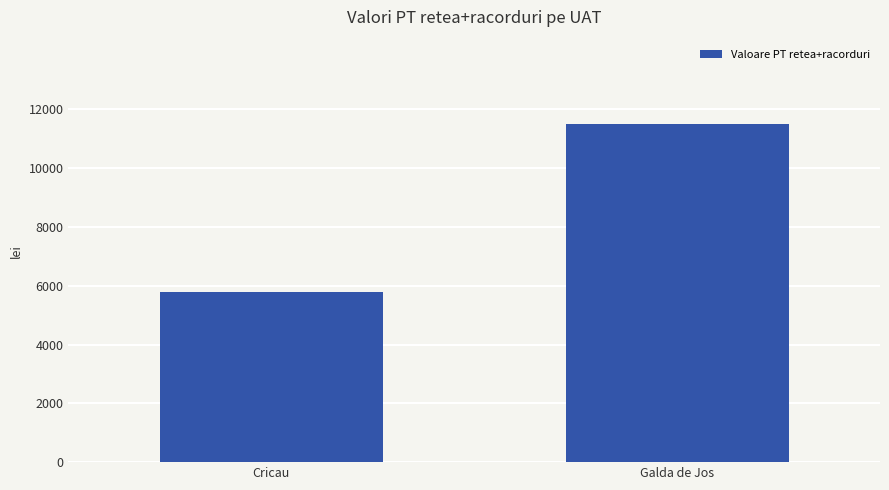

What value does the data have at Cricau, to the nearest 100?

5800